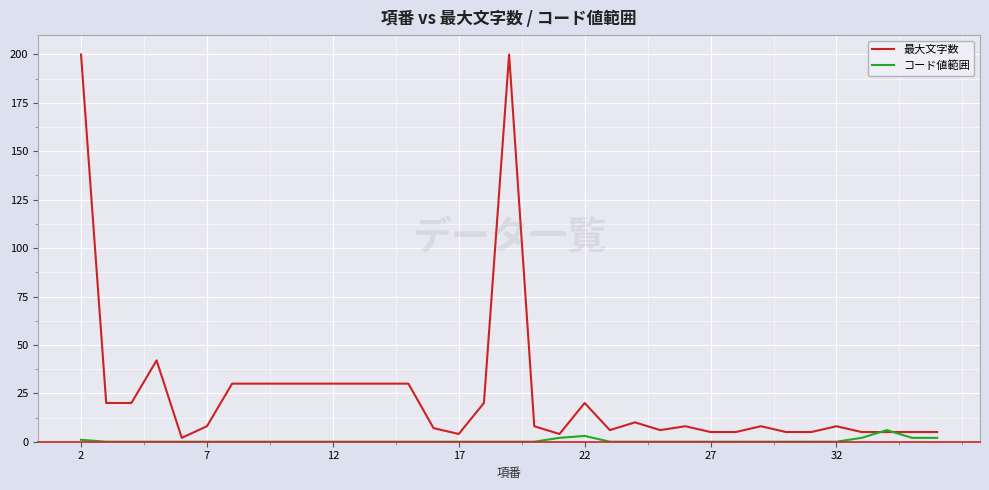

What is the sum of all 最大文字数 values?

881